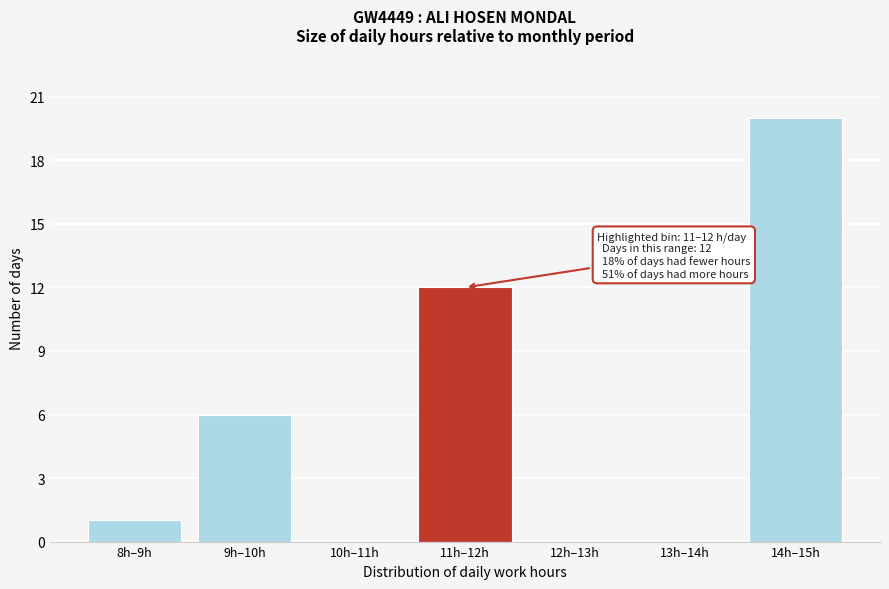

Reading left to right, transcribe all the data shown in this chart.

8h–9h=1	9h–10h=6	10h–11h=0	11h–12h=12	12h–13h=0	13h–14h=0	14h–15h=20